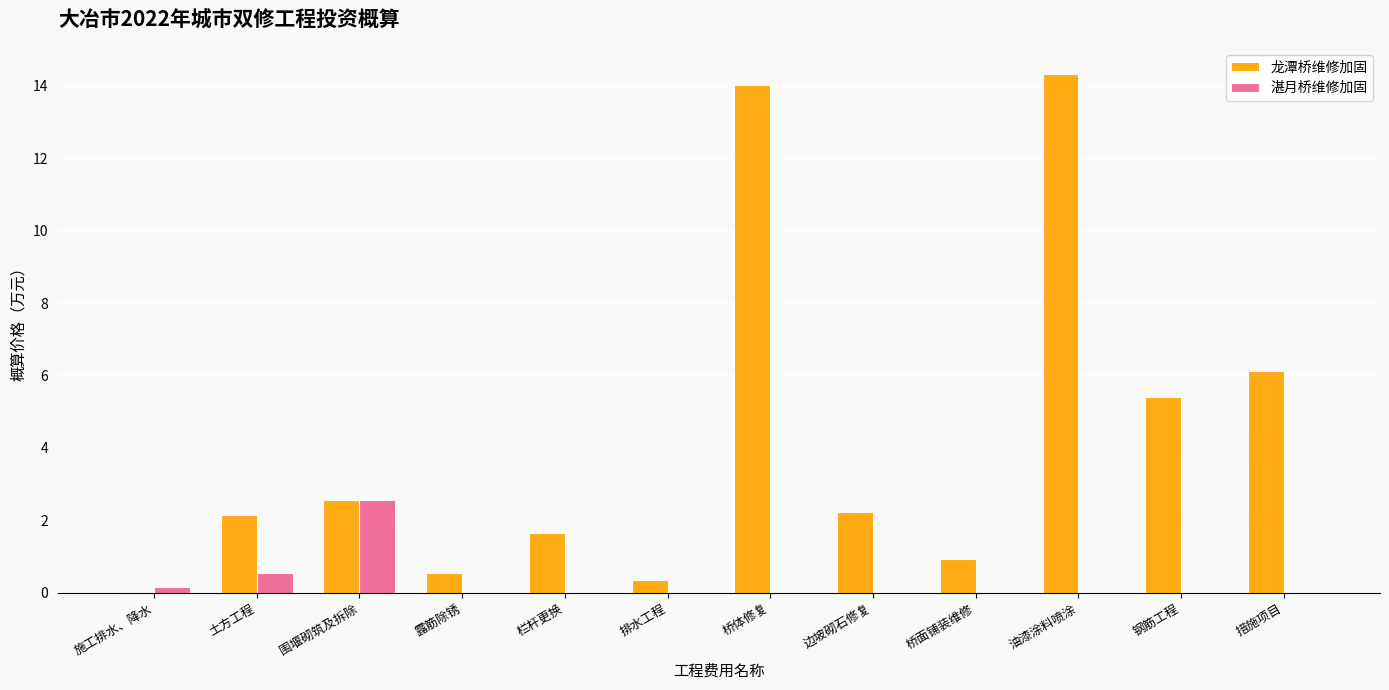

What is the difference between the 湛月桥维修加固 values at 施工排水、降水 and 边坡砌石修复?

0.2